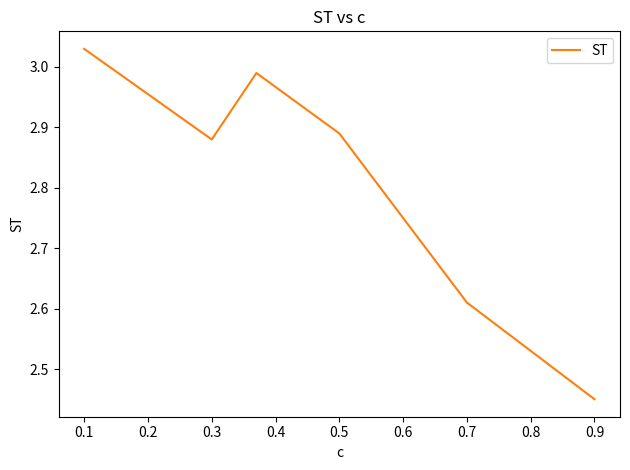

True or false: the data has more than 1 interior local peaks.

False